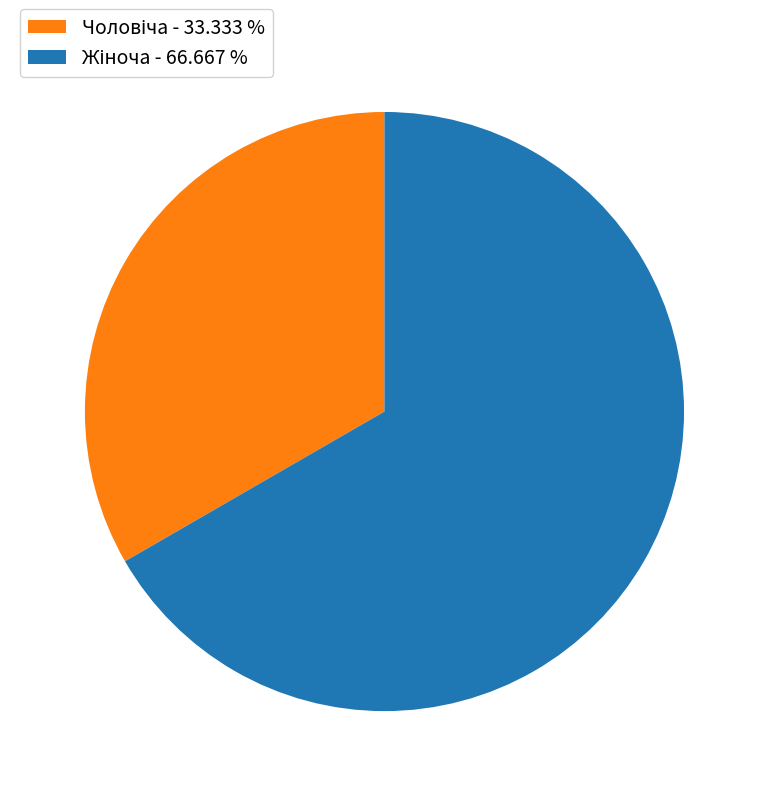

Is there any slice that represents more than half of the pie?

Yes